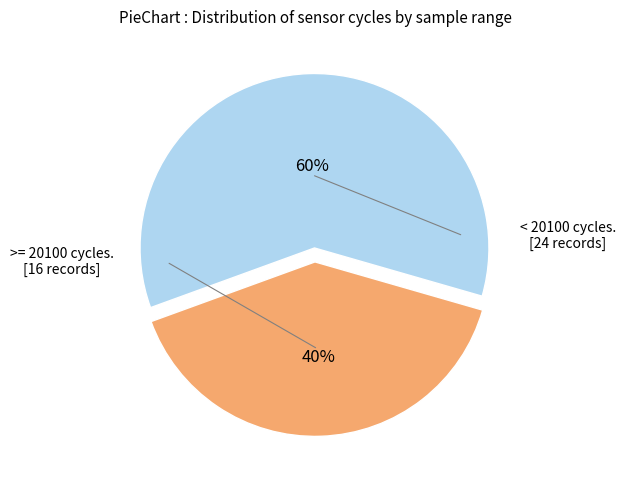

Is there a majority slice in this chart?

Yes